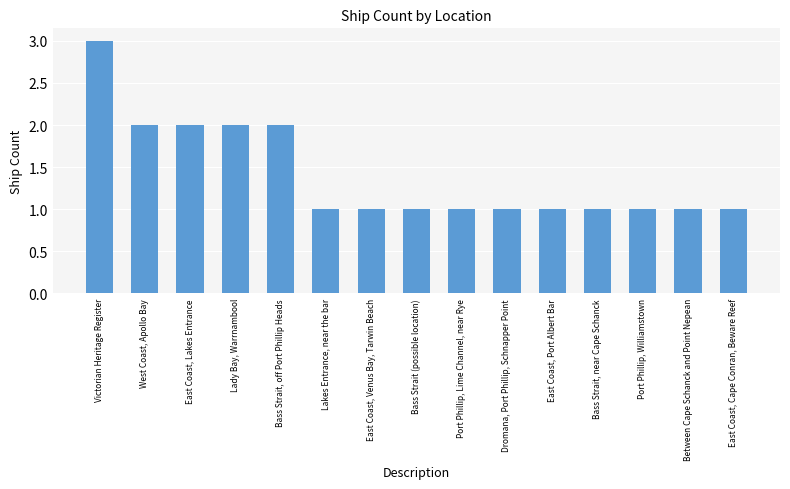

What is the label of the 11th bar from the right?

Bass Strait, off Port Phillip Heads